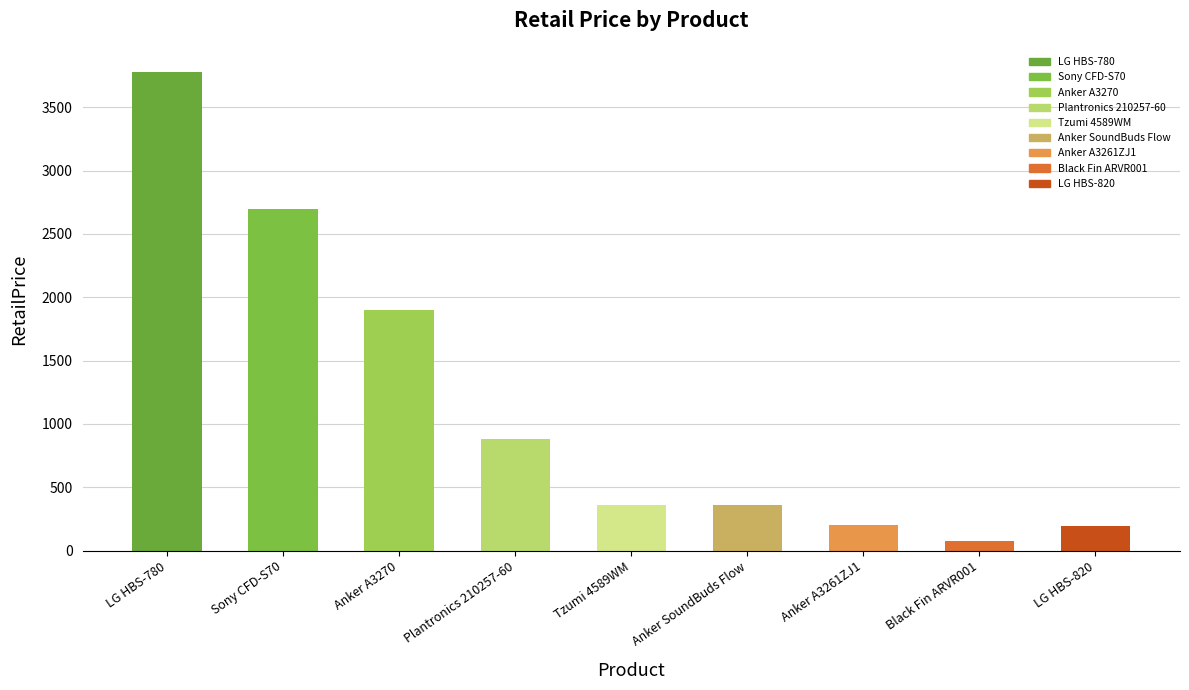

What is the approximate value at Plantronics 210257-60?

885.0